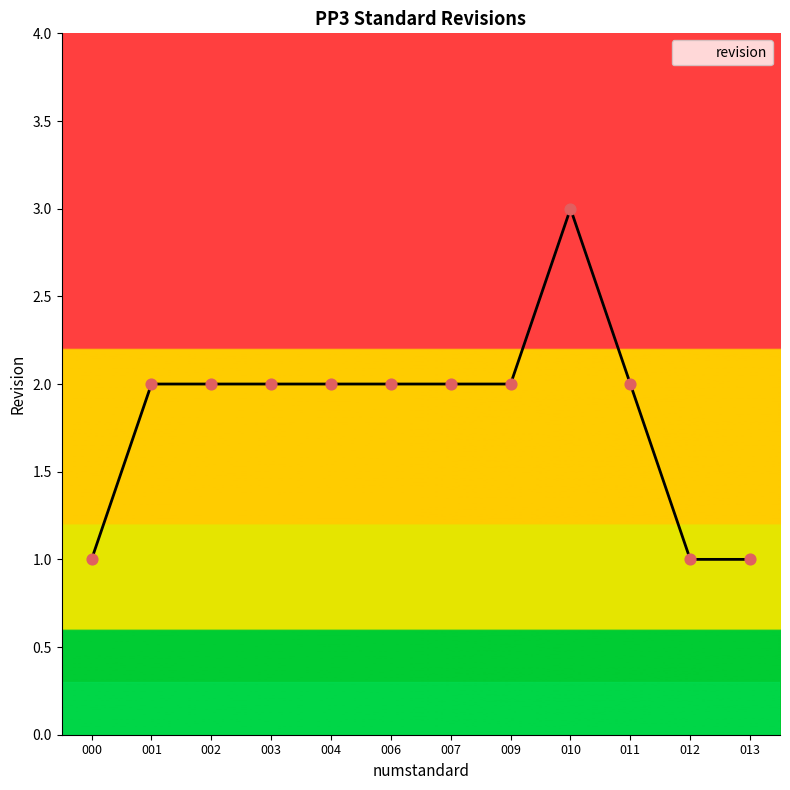

Approximately how many times larger is the value at 003 compared to 013?

2.0